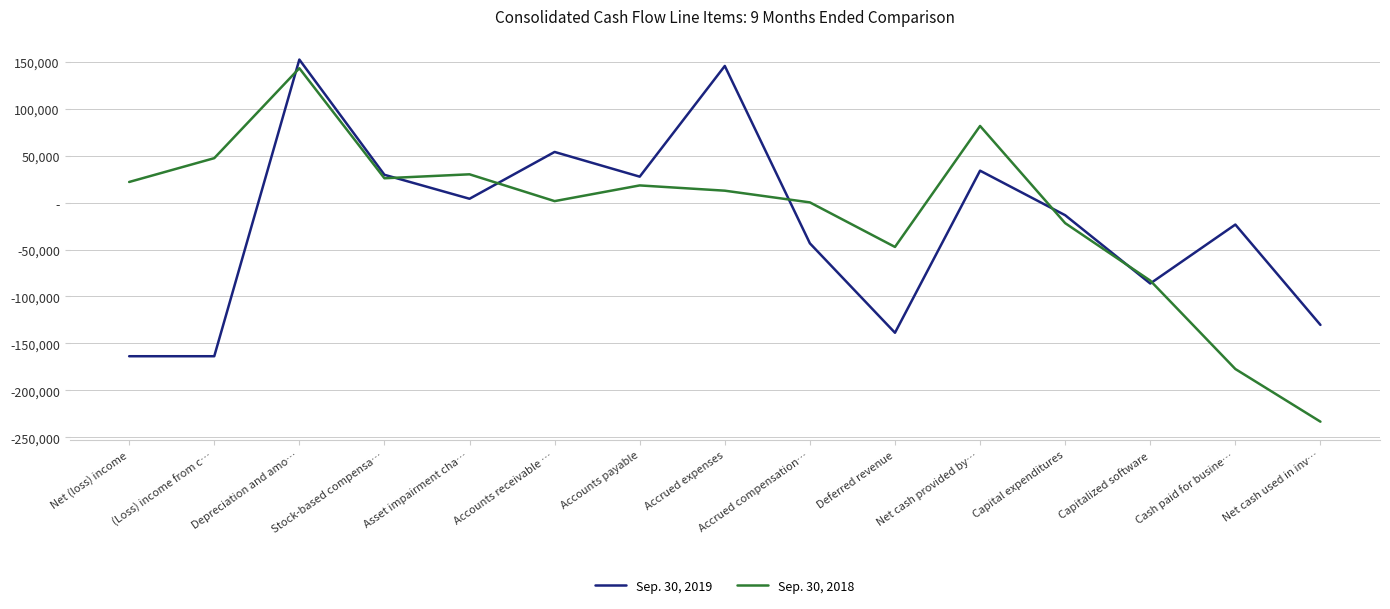

What are all the series names shown in the legend?

Sep. 30, 2019, Sep. 30, 2018